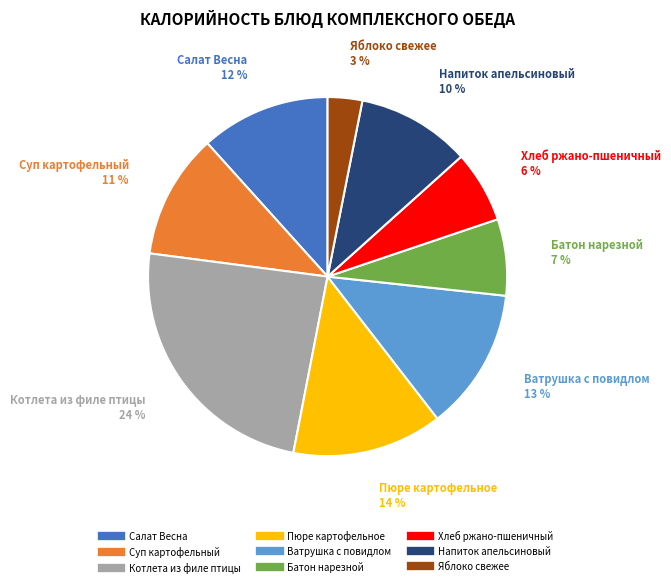

Is there any slice that represents more than half of the pie?

No